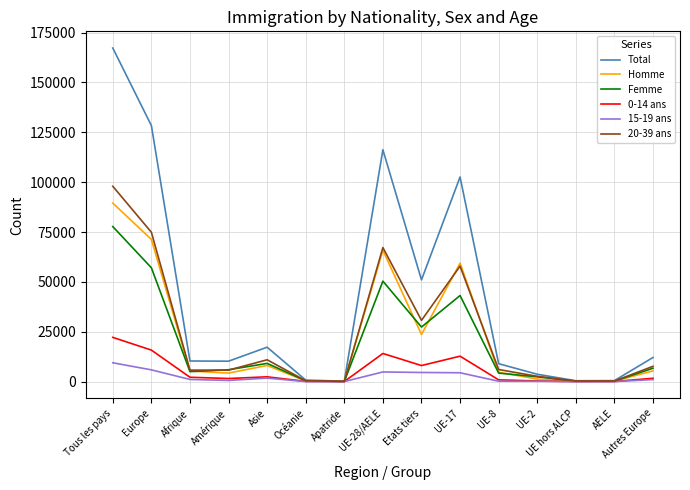

The Femme series shows 77734 at Tous les pays. True or false?

True